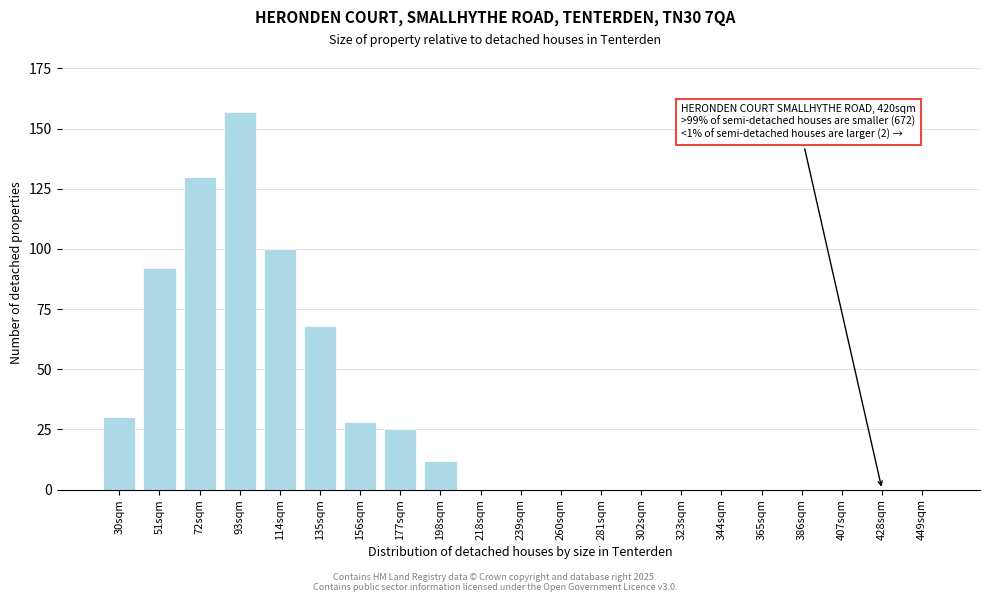

Reading left to right, transcribe all the data shown in this chart.

30sqm=30	51sqm=92	72sqm=130	93sqm=157	114sqm=100	135sqm=68	156sqm=28	177sqm=25	198sqm=12	218sqm=0	239sqm=0	260sqm=0	281sqm=0	302sqm=0	323sqm=0	344sqm=0	365sqm=0	386sqm=0	407sqm=0	428sqm=0	449sqm=0